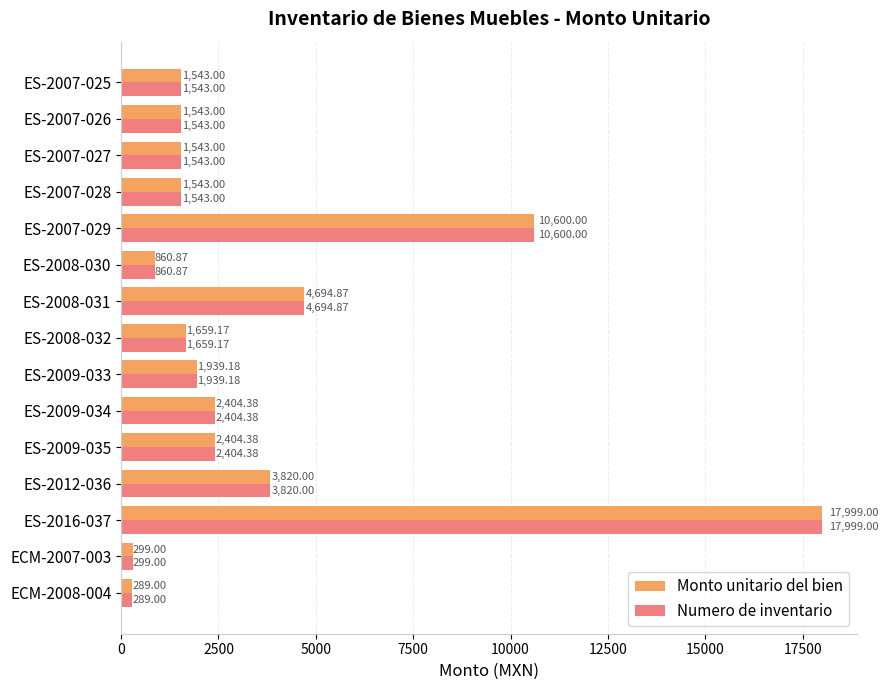

What is the difference between the second highest and minimum values in the Numero de inventario series?

10311.0